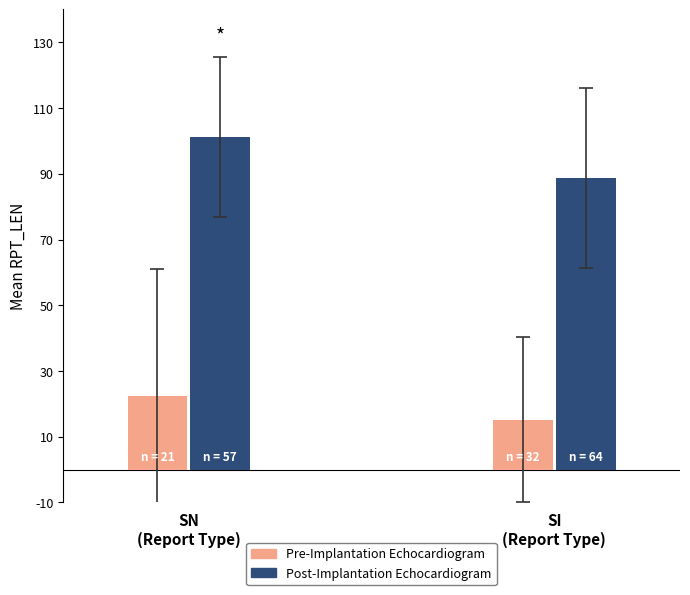

What is the total value across all series at SN
(Report Type)?

123.6